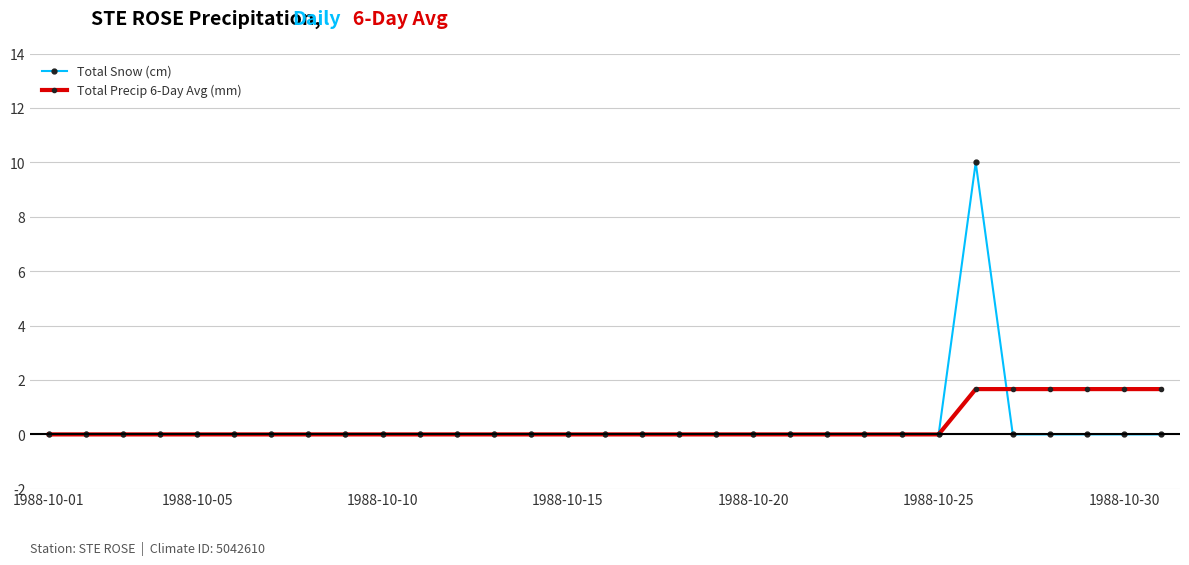

What is the highest value of the Total Precip 6-Day Avg (mm) series?

1.7